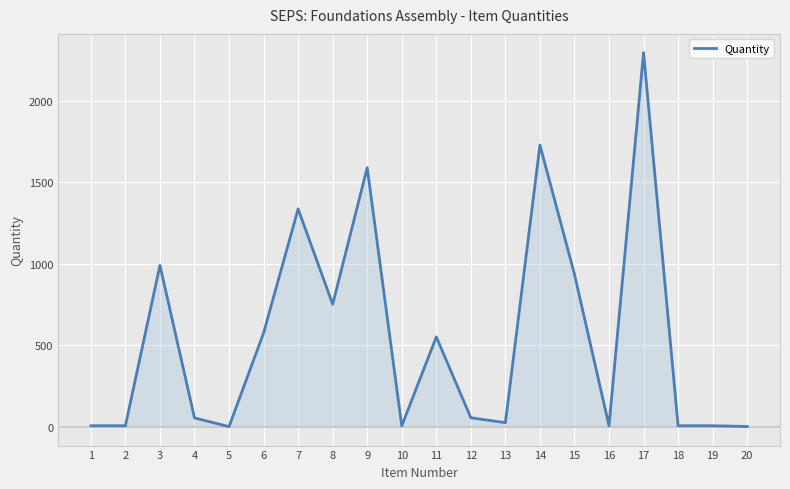

The value at 15 is 587.8. True or false?

False